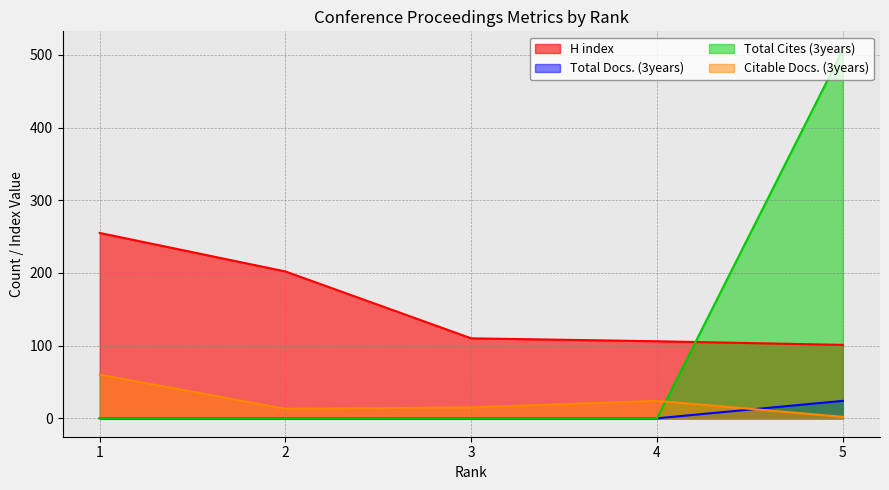

What is the difference between the highest and lowest values at 4?

106